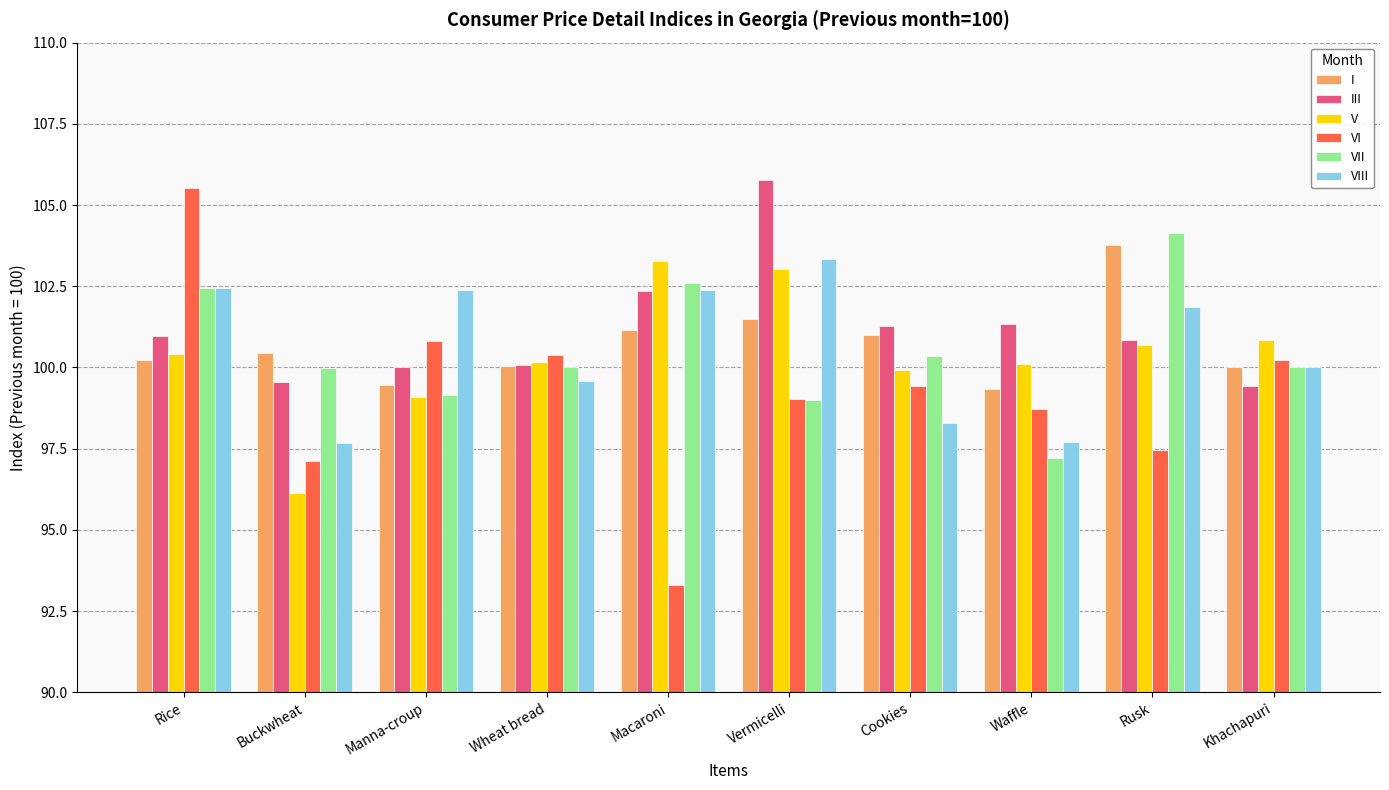

What is the sum of the V values at Vermicelli and Buckwheat?

199.2